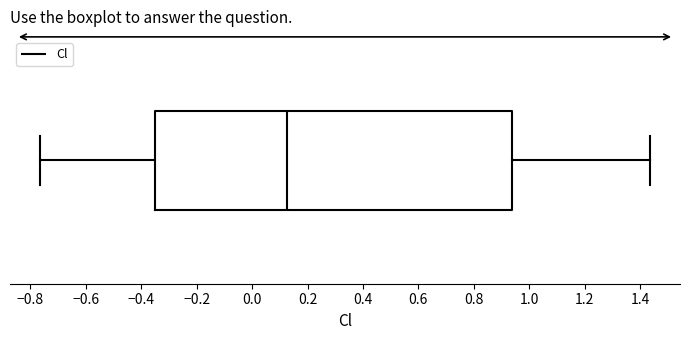

Transcribe this box plot: give where the median line is, the range the box spans, and where the two whiskers end, as read against the x-axis. The values are not printed on the chart, so give them approximately, as read against the axis.

median 0.12, box -0.34 to 0.94, whiskers -0.76 to 1.44